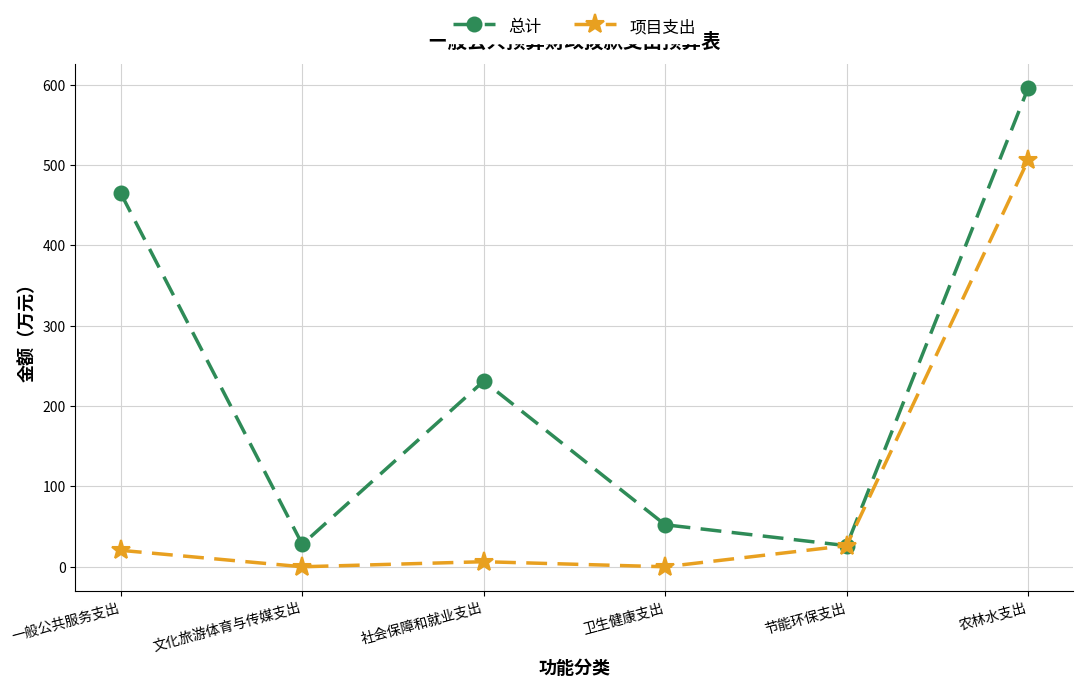

The value of 项目支出 at 文化旅游体育与传媒支出 is -251.0. True or false?

False